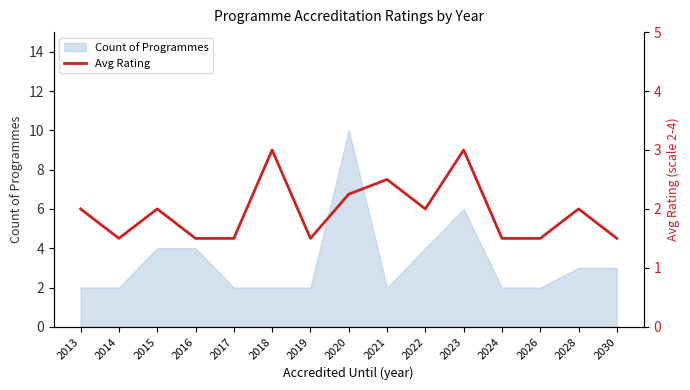

List the labels in order of value, smallest first.

2014, 2016, 2017, 2019, 2024, 2026, 2030, 2013, 2015, 2022, 2028, 2020, 2021, 2018, 2023